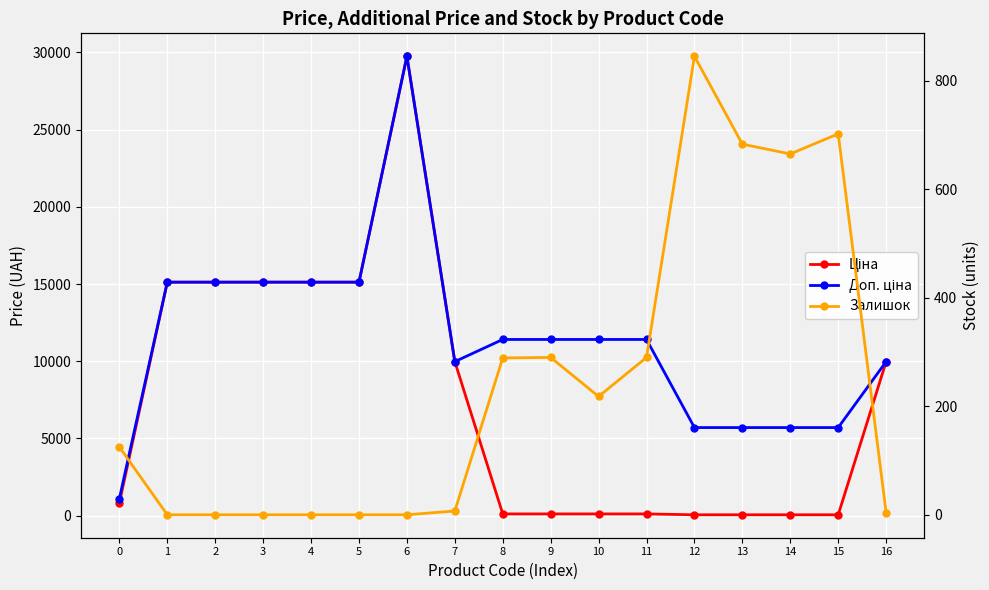

What are all the series names shown in the legend?

Ціна, Доп. ціна, Залишок